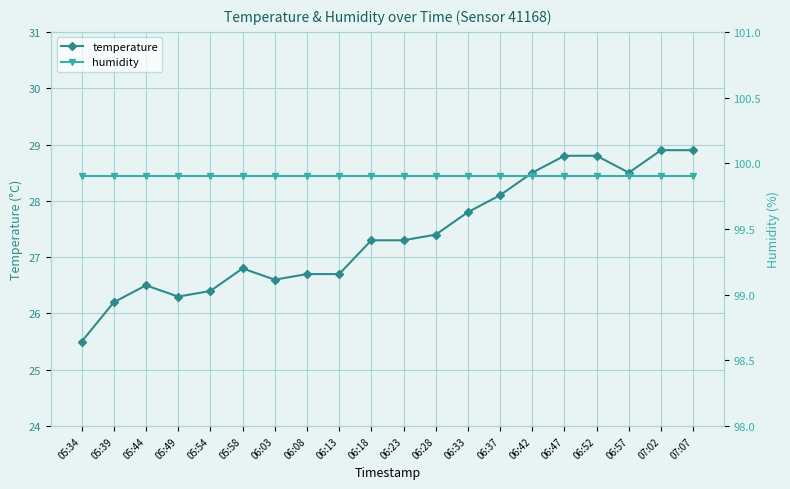

Which series has the largest total across all categories?

humidity